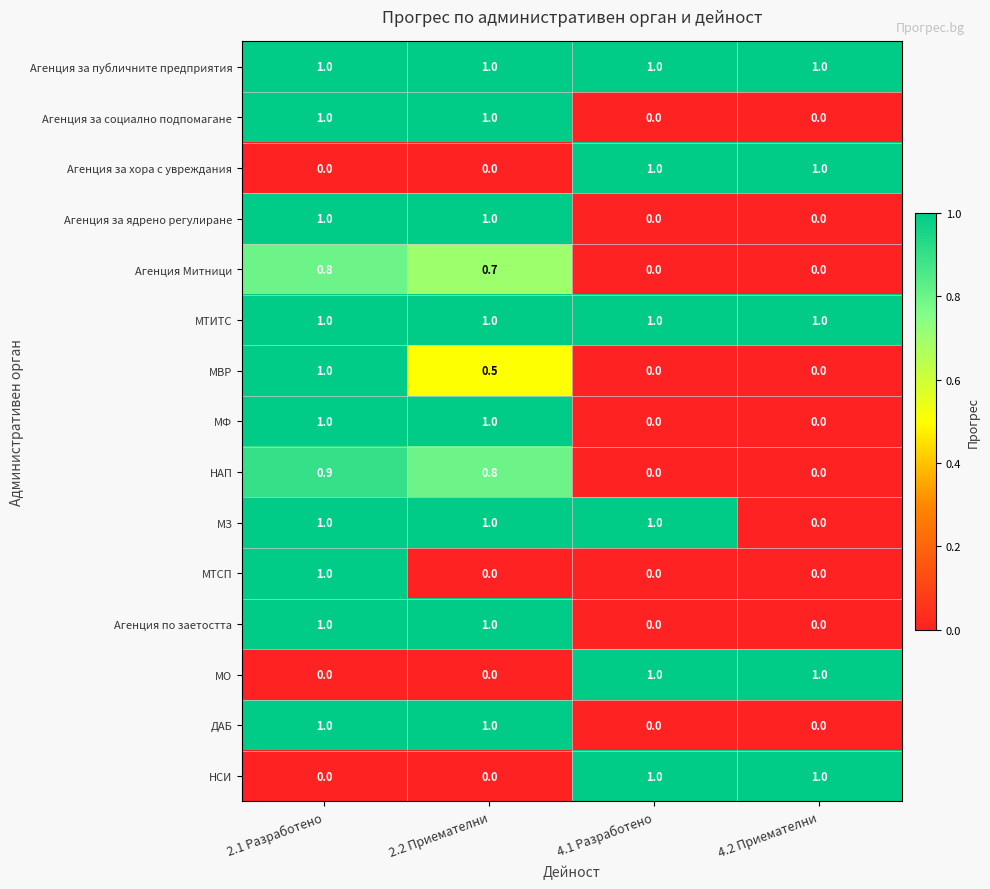

What is the sum of the МТСП values at 2.1 Разработено and 4.1 Разработено?

1.0